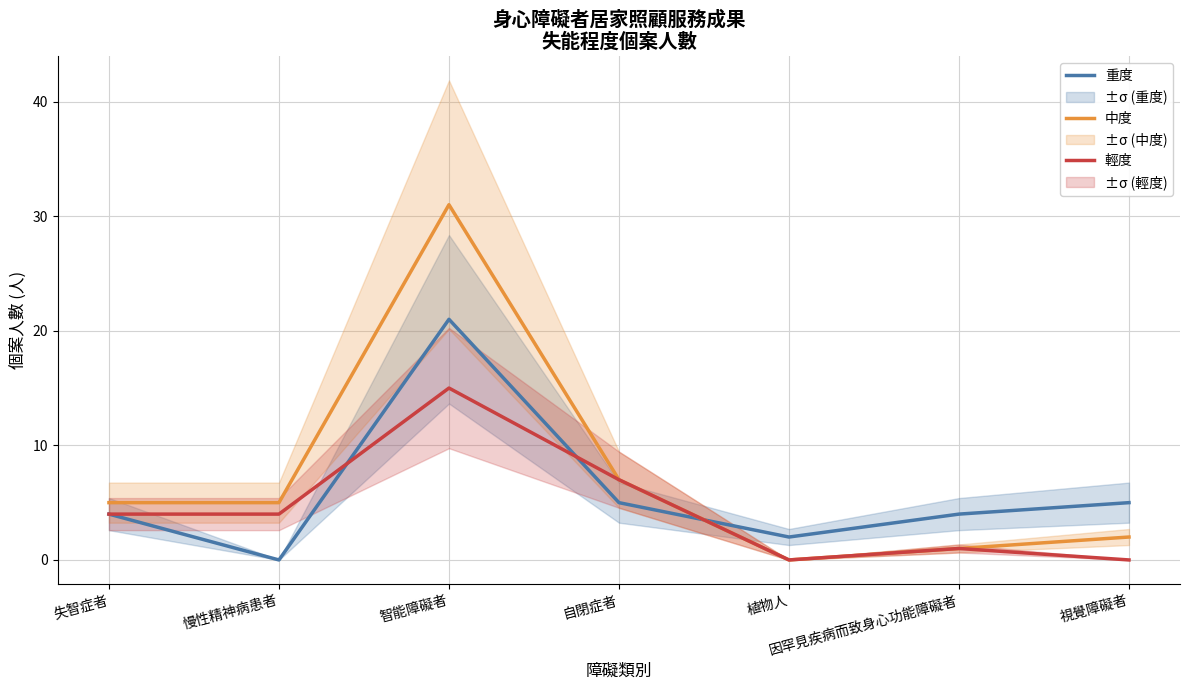

At how many categories does at least one series exceed 10?

1